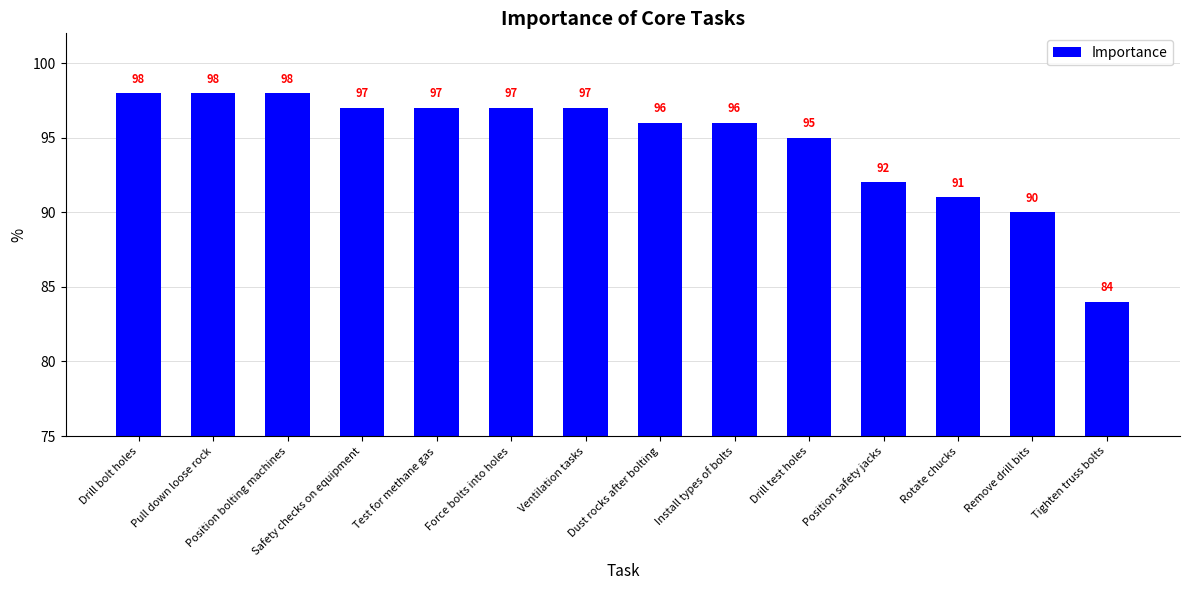

What is the label of the 14th bar from the left?

Tighten truss bolts